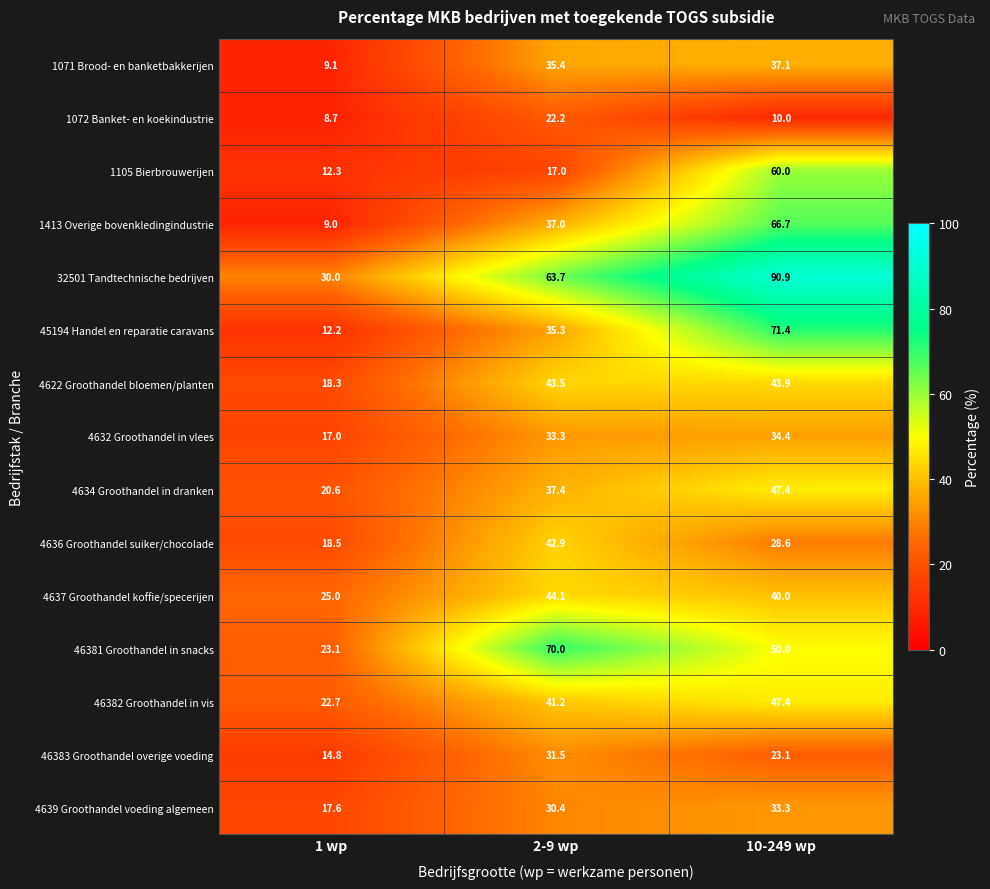

What is the average value of the 1413 Overige bovenkledingindustrie series?

37.6